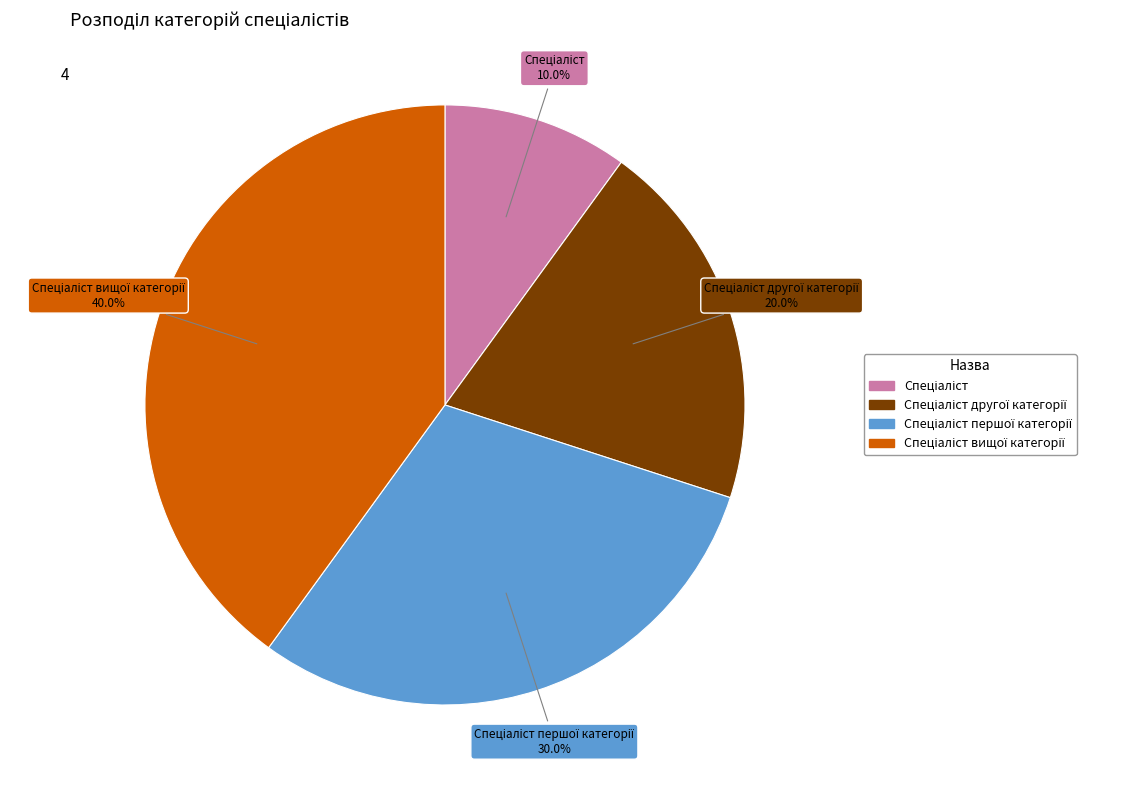

Is there a majority slice in this chart?

No